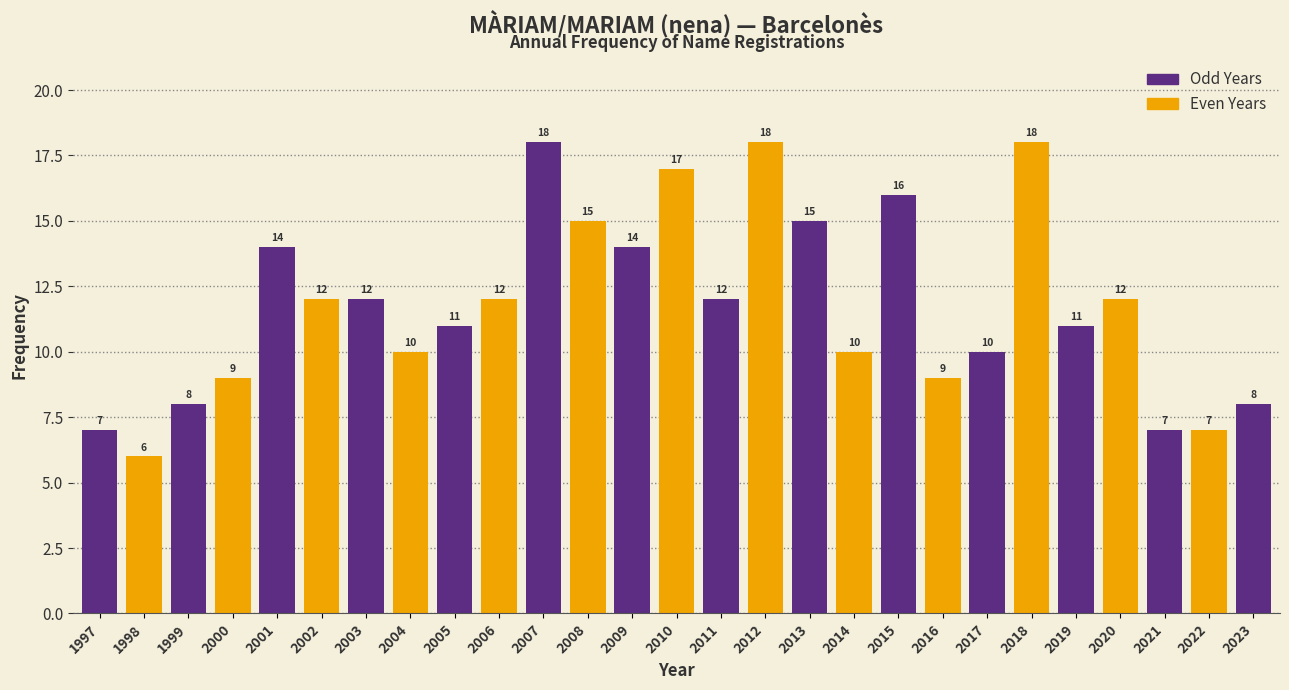

Reading left to right, list all the values displayed in this chart.

7	6	8	9	14	12	12	10	11	12	18	15	14	17	12	18	15	10	16	9	10	18	11	12	7	7	8